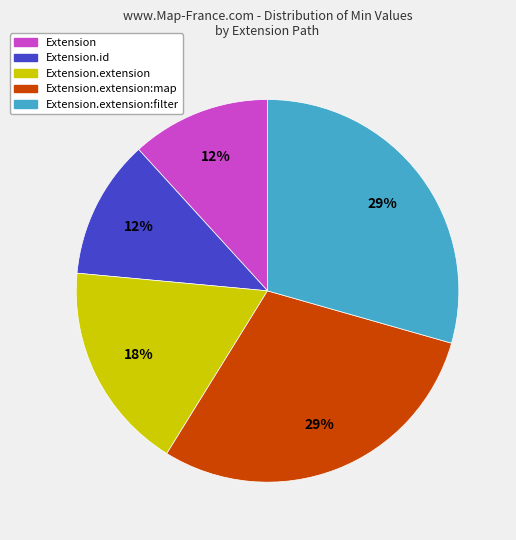

Does any single category account for the majority?

No